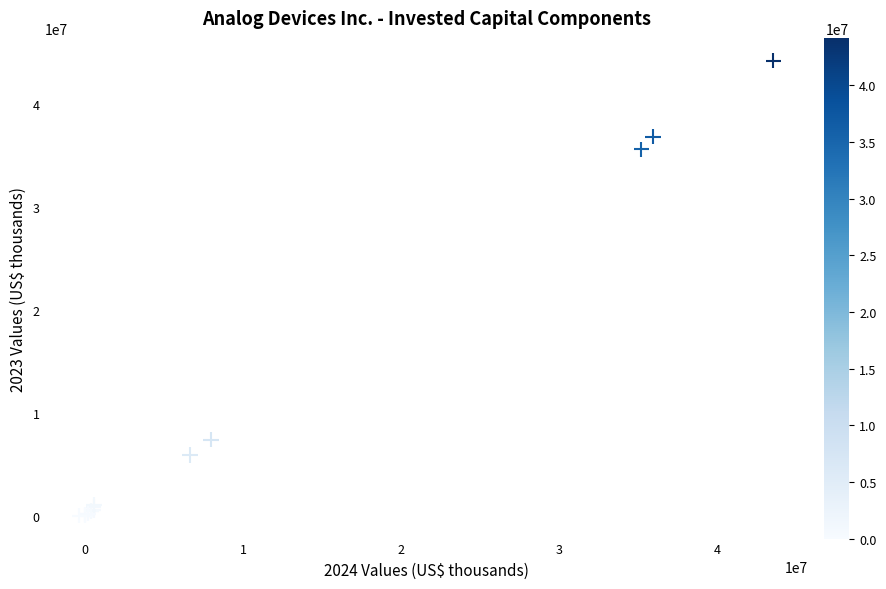

What Y value in the scatter plot is closest to 22091066?

35565122